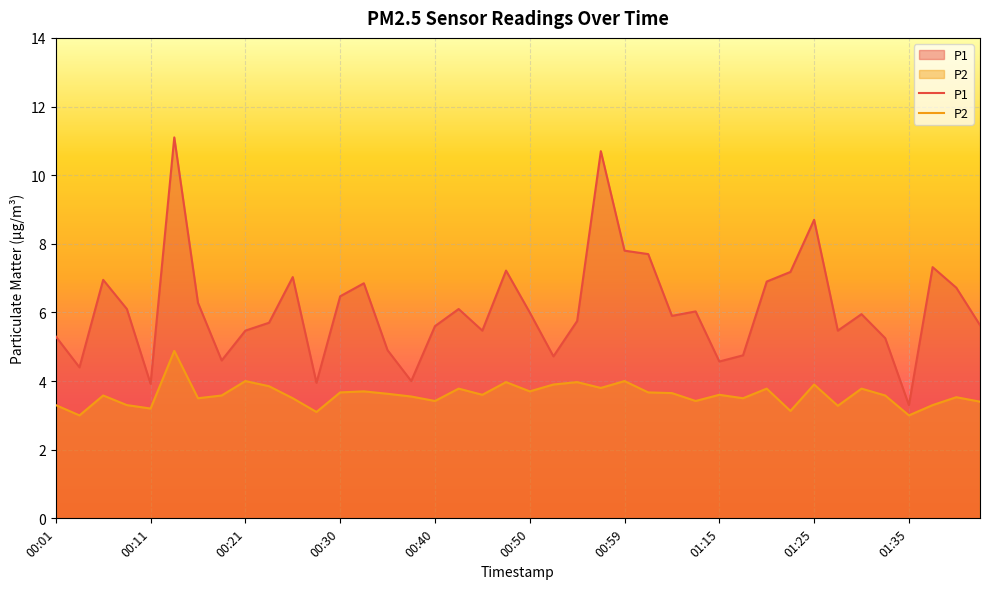

The value of P2 at 01:25 is 5.8. True or false?

False